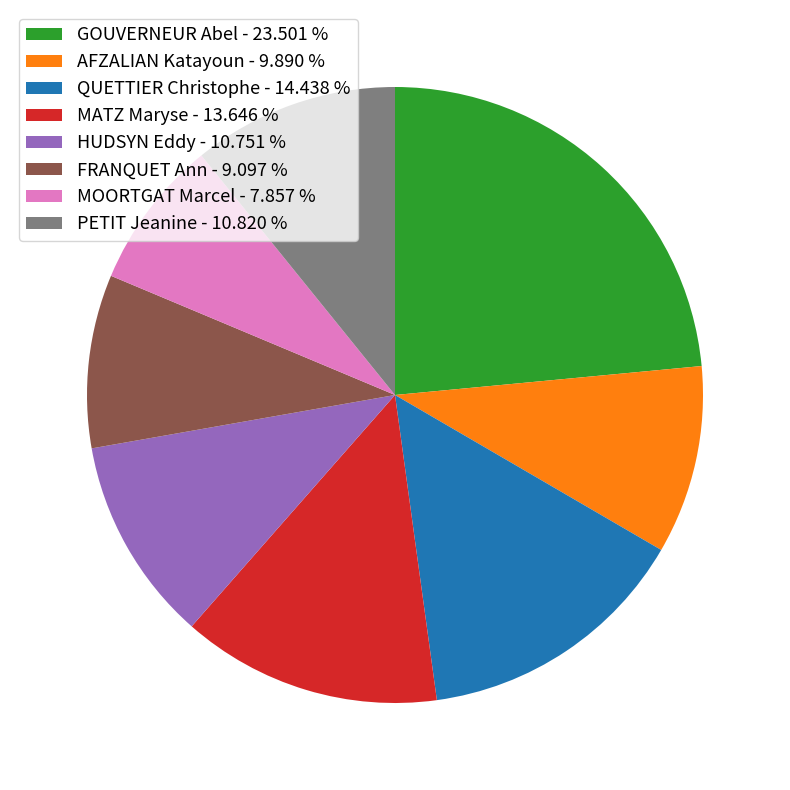

Is it true that PETIT Jeanine is 1% of the pie?

False